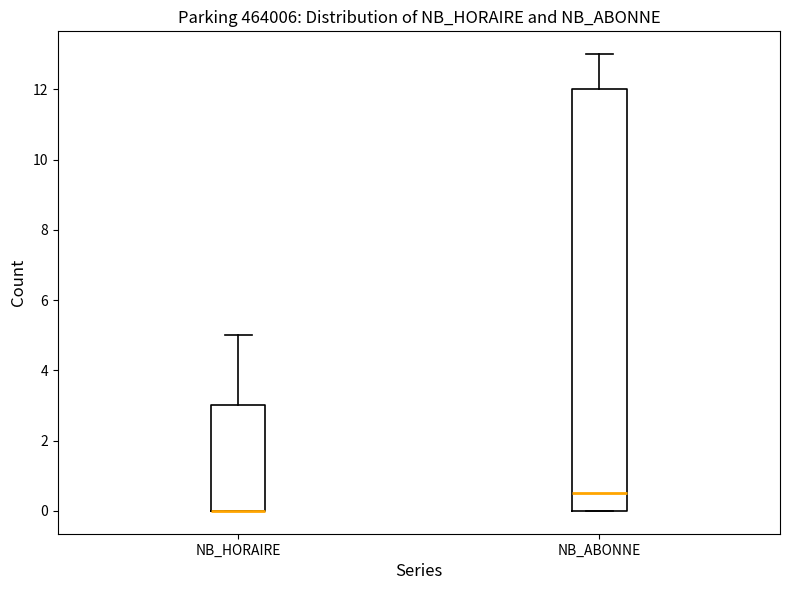

Where is the upper edge of the box for NB_ABONNE on the y-axis? The values are not printed on the chart, so give them approximately, as read against the axis.

12.0